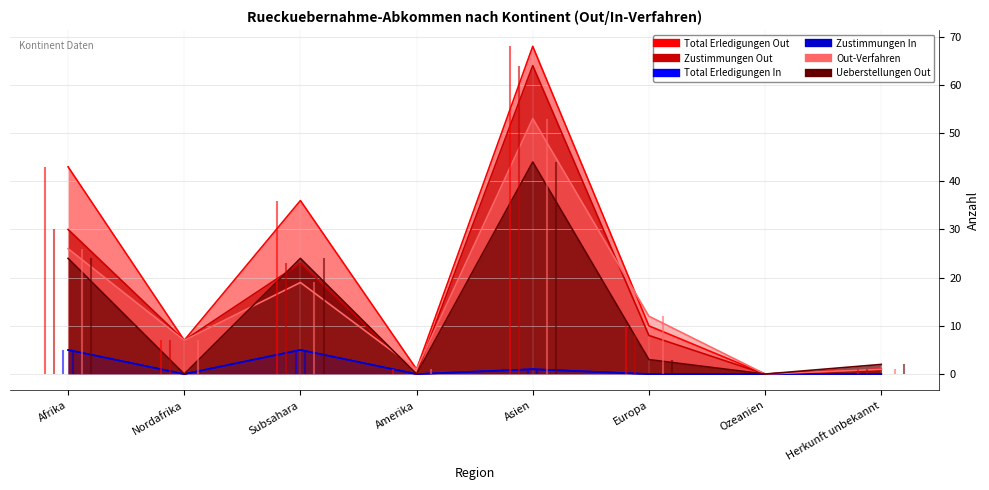

What is the label of the 6th point from the right?

Subsahara